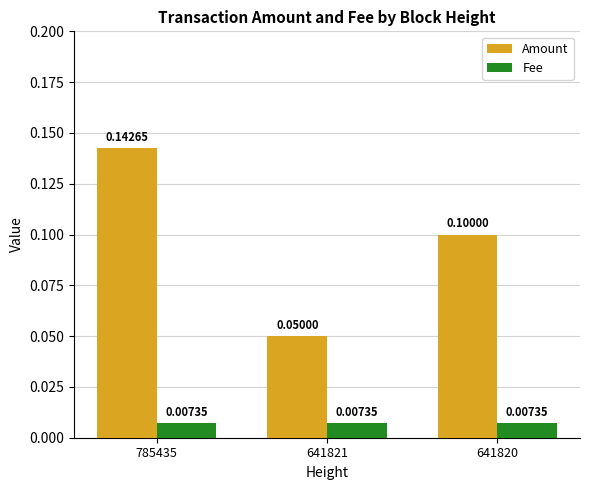

Which series has the largest range (max minus min)?

Amount